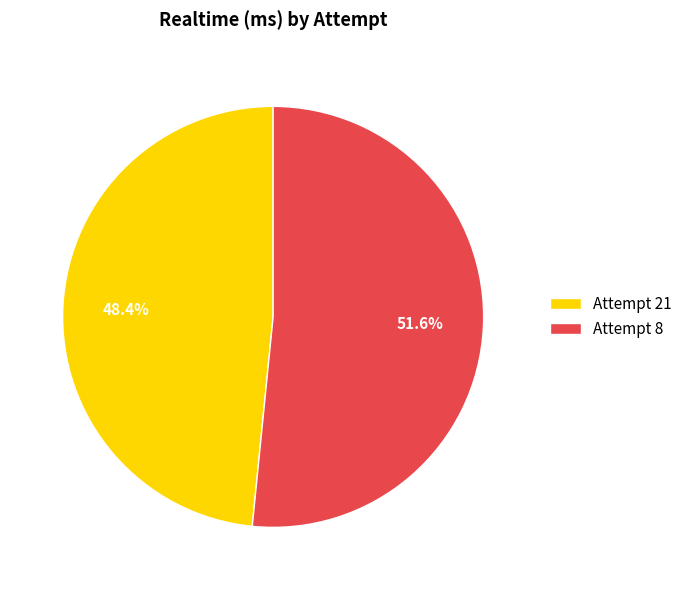

To the nearest percent, what portion does Attempt 8 represent?

52%